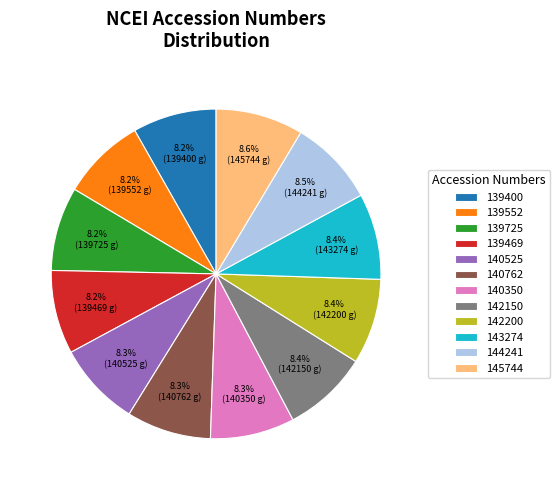

Approximately how many times larger is the value at 140350 compared to 140762?

1.0